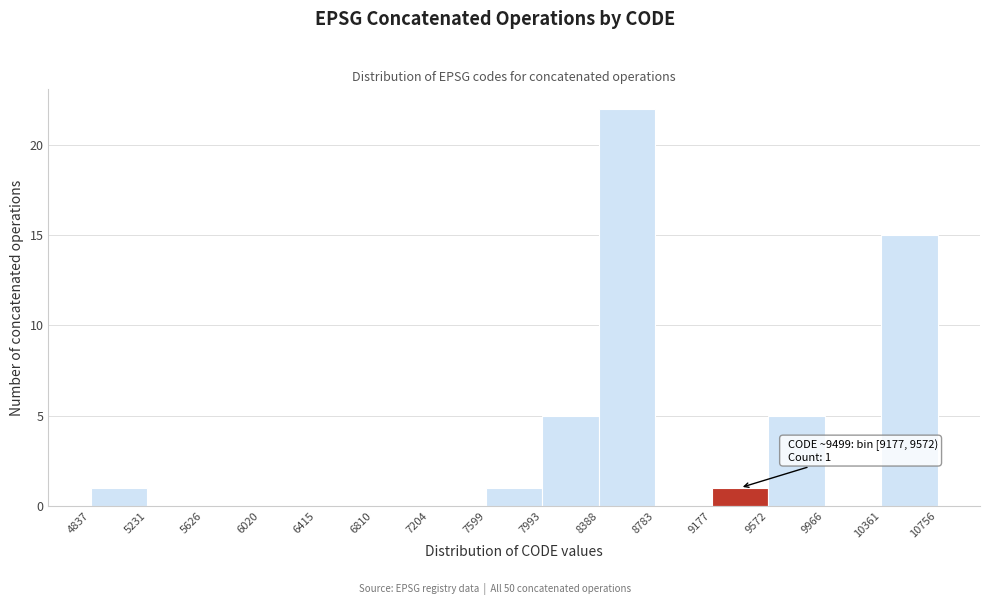

Over which range of the x-axis is the bar tallest?

8388 to 8783